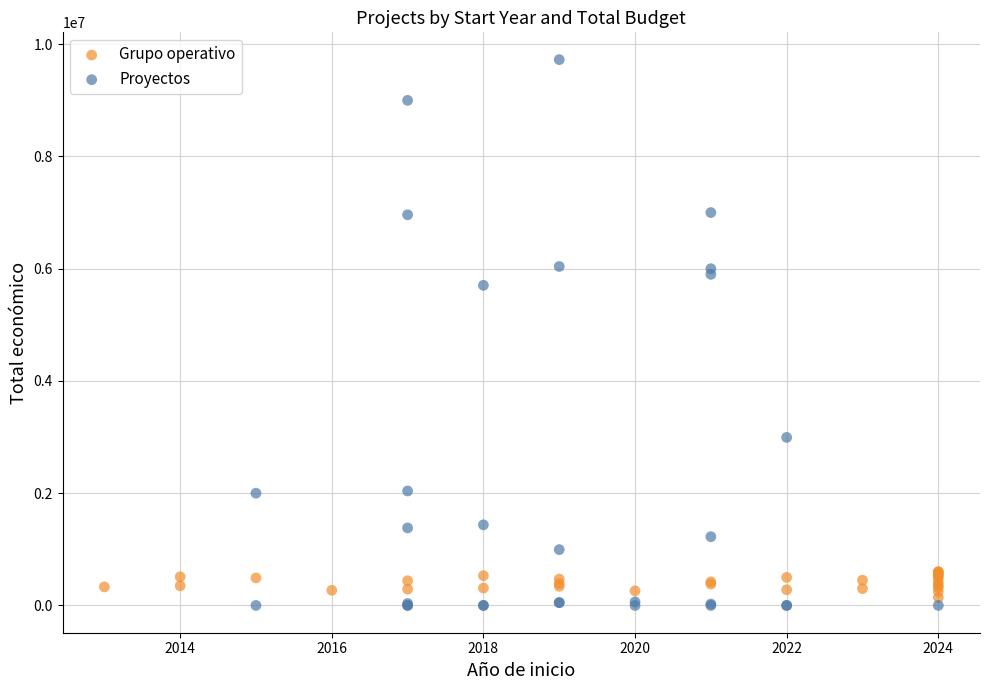

Which series has the largest Y range (max minus min)?

Proyectos